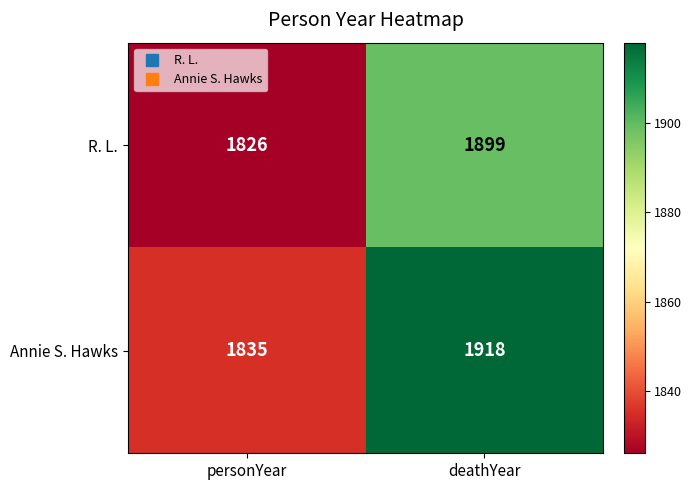

Which series has the largest total across all categories?

Annie S. Hawks